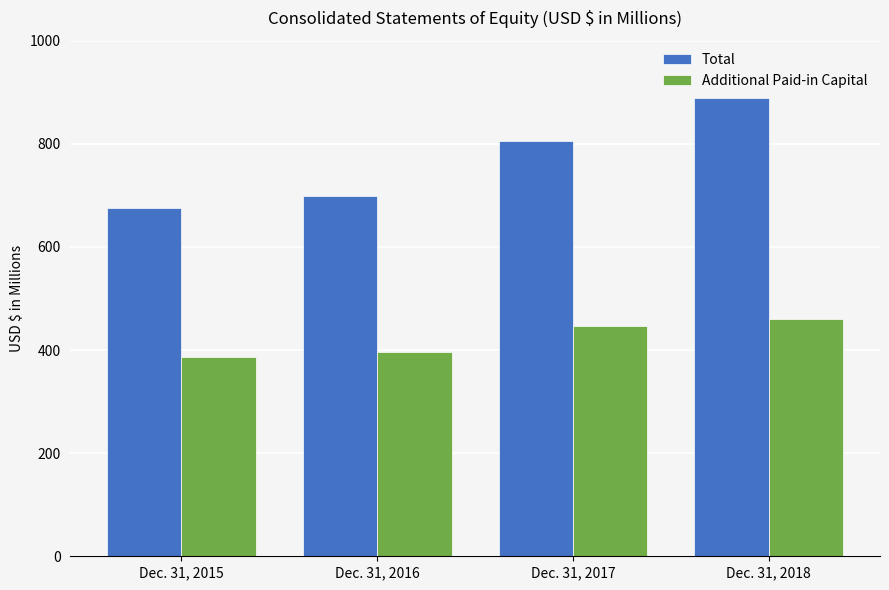

What is the value of the Total bar at the 2nd from the left?

698.6